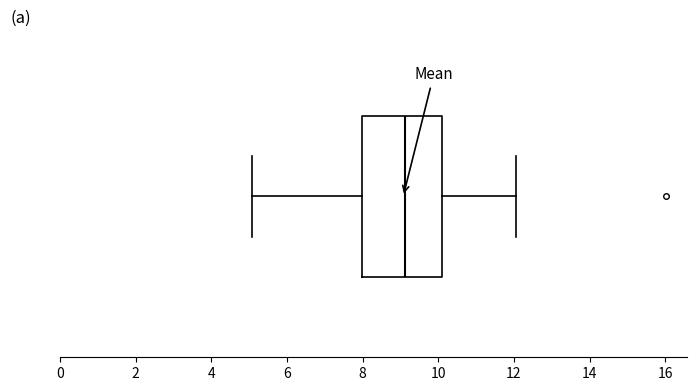

Where is the left edge of the box on the x-axis? The values are not printed on the chart, so give them approximately, as read against the axis.

8.0